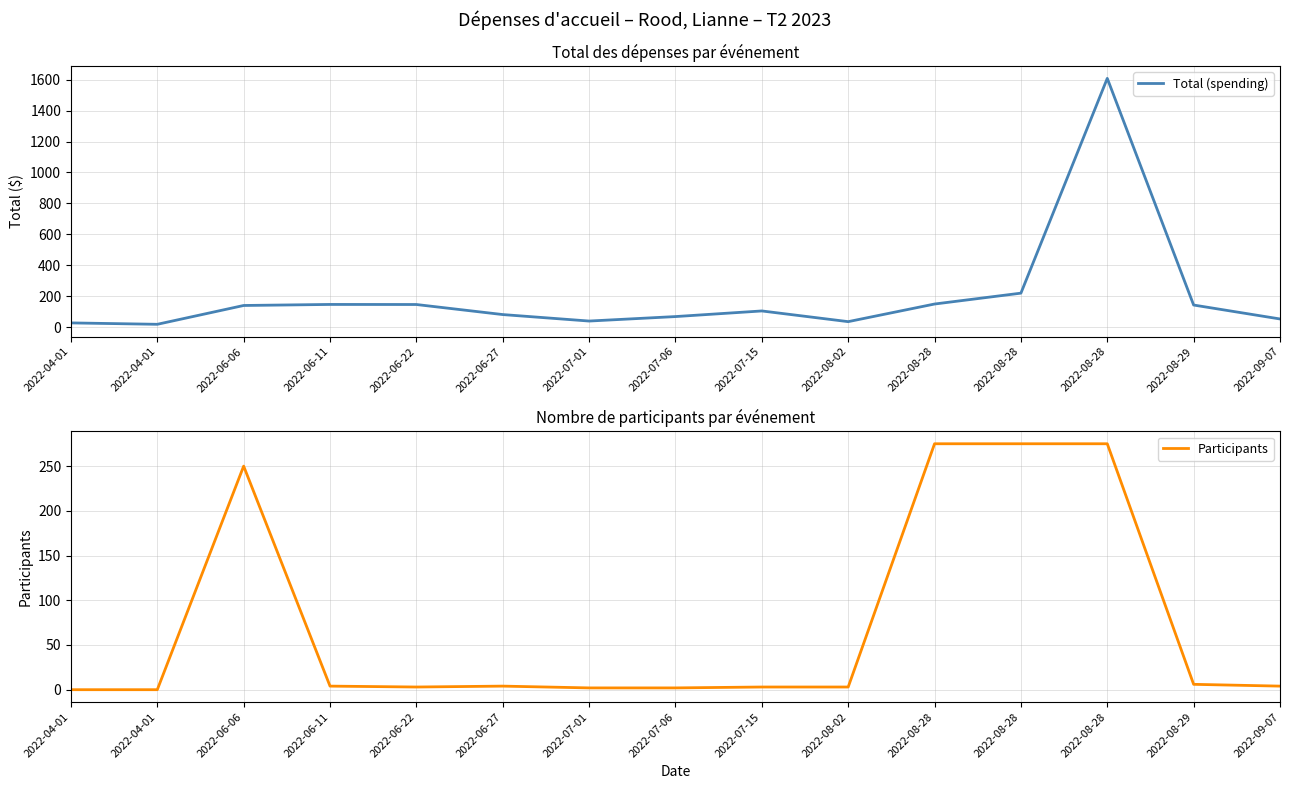

Rank the series by their maximum value, from highest to lowest.

Total (spending), Participants